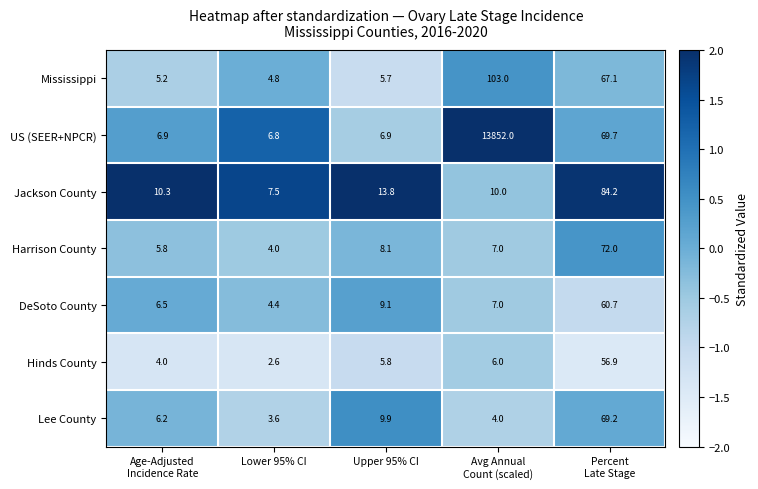

How many data points in Jackson County are less than 10?

1